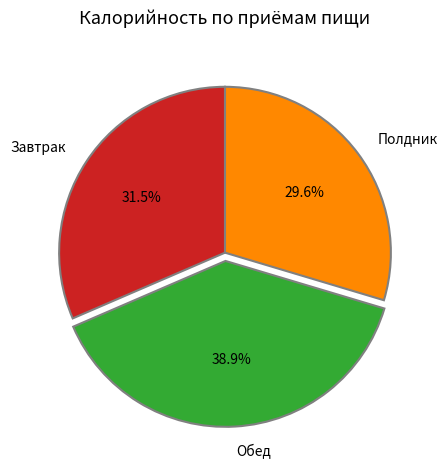

Rank the categories by value from highest to lowest.

Обед, Завтрак, Полдник